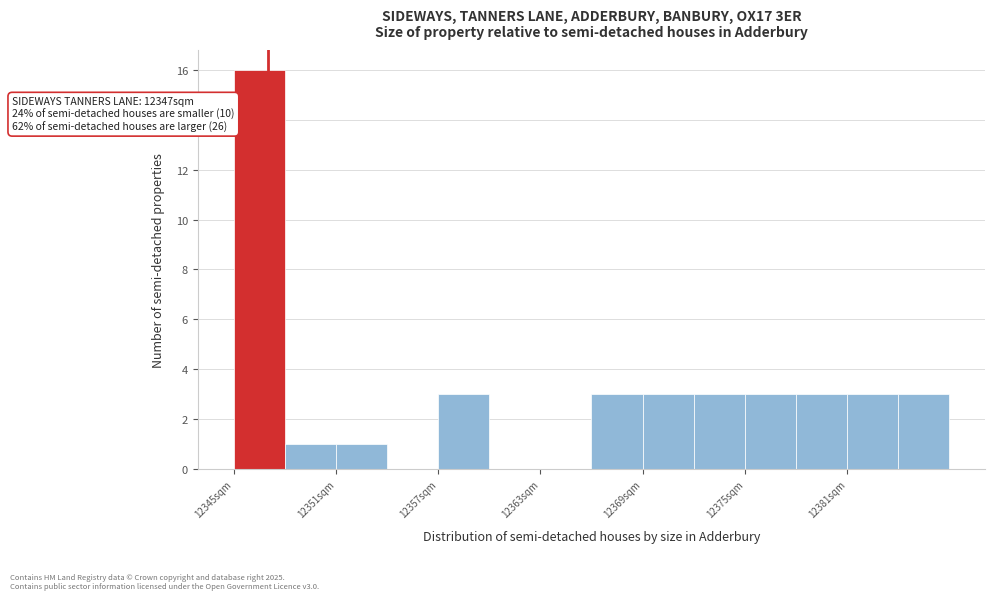

Around what value on the x-axis is the tallest bar? Give the approximate position of its centre, as read against the axis.

12347